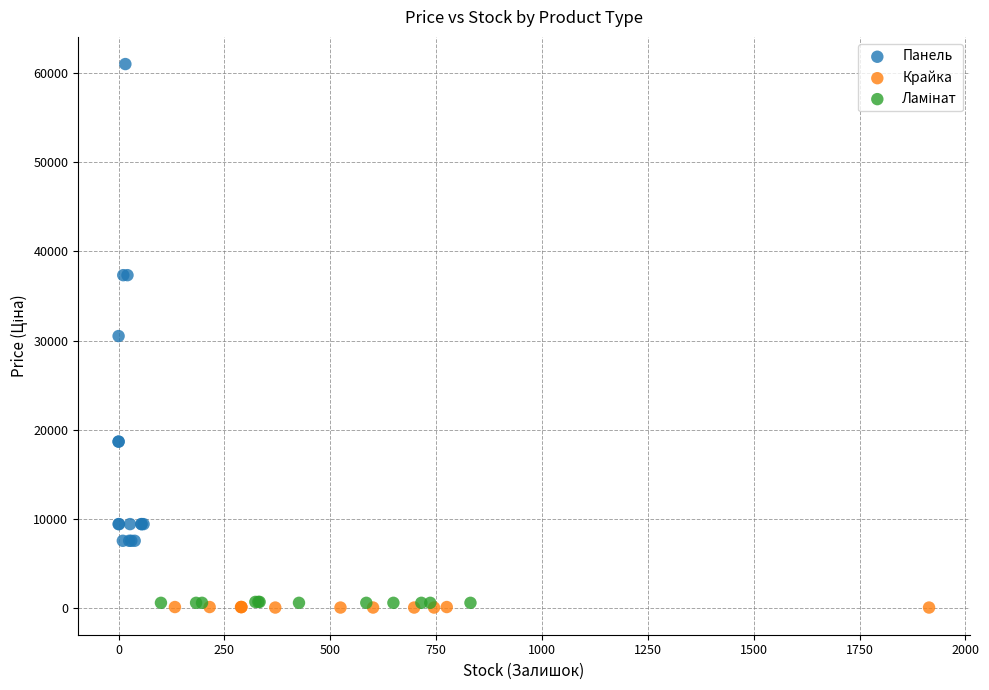

Which series has the widest spread of Y values?

Панель